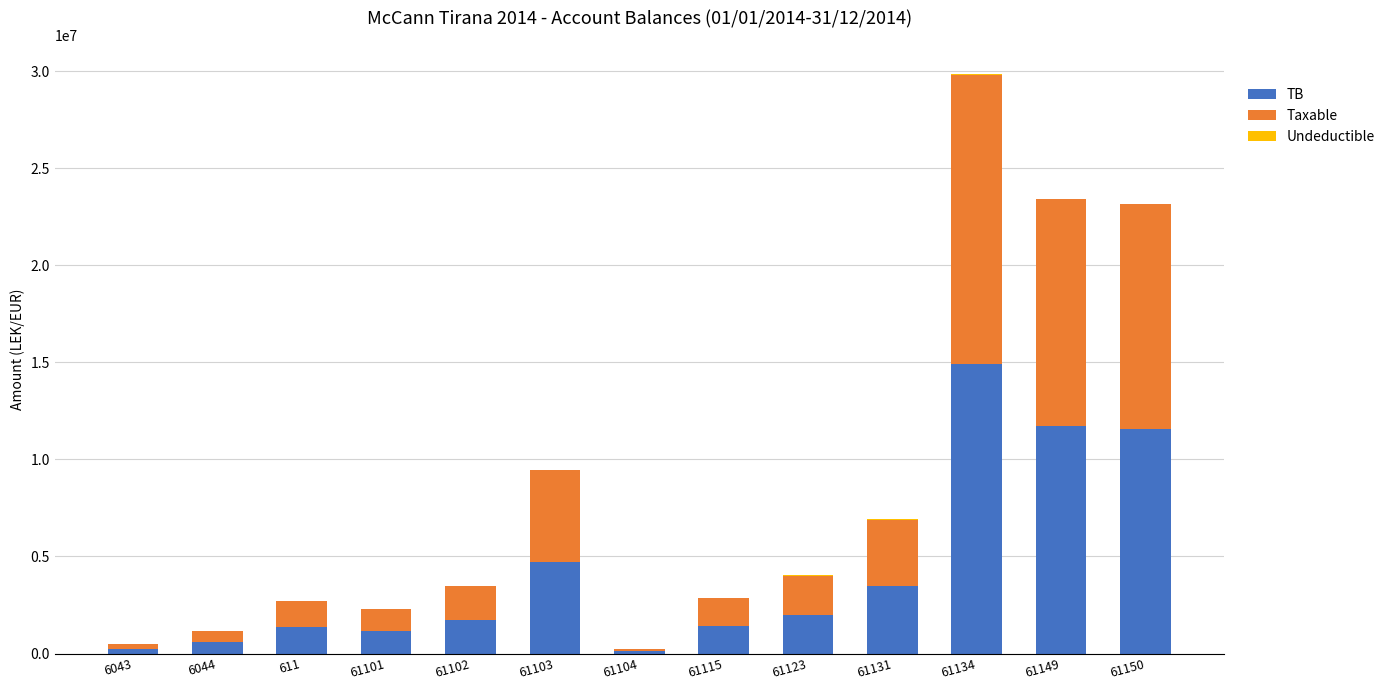

Is it true that TB equals 1735151.5 at 61102?

True